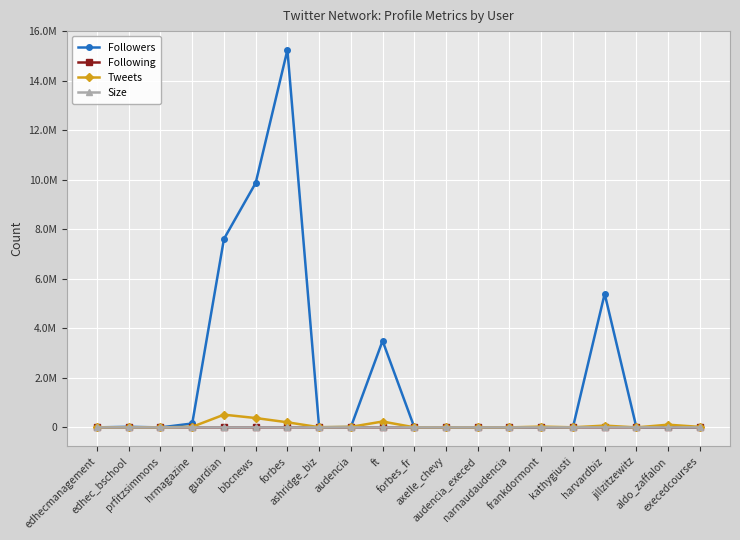

Rank the series at prfitzsimmons from lowest to highest value.

Size, Following, Followers, Tweets